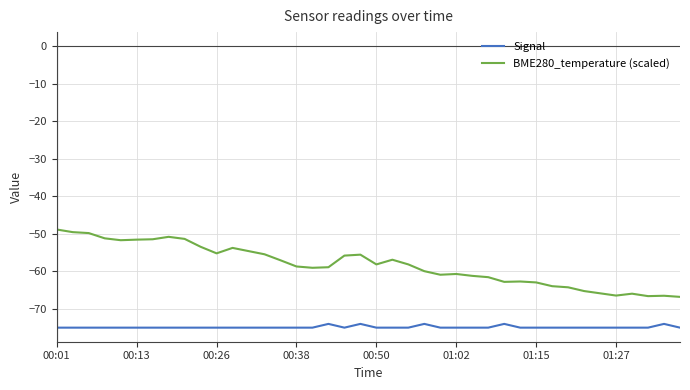

Rank the series by their average value, from lowest to highest.

Signal, BME280_temperature (scaled)